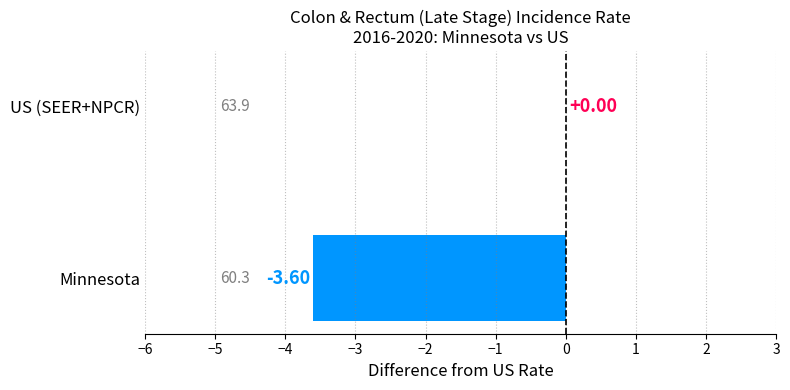

How many values are between -3 and 0?

1